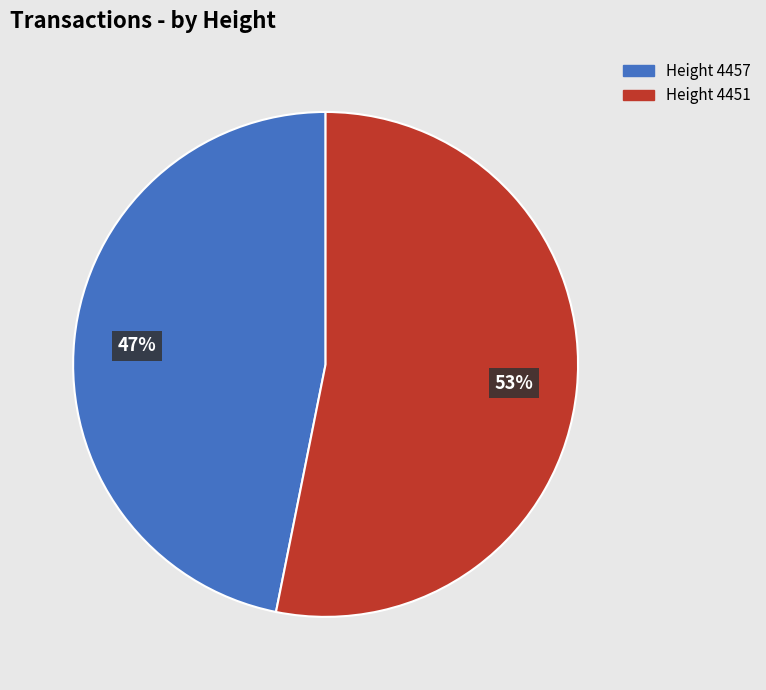

Is it true that Height 4451 is 53% of the pie?

True